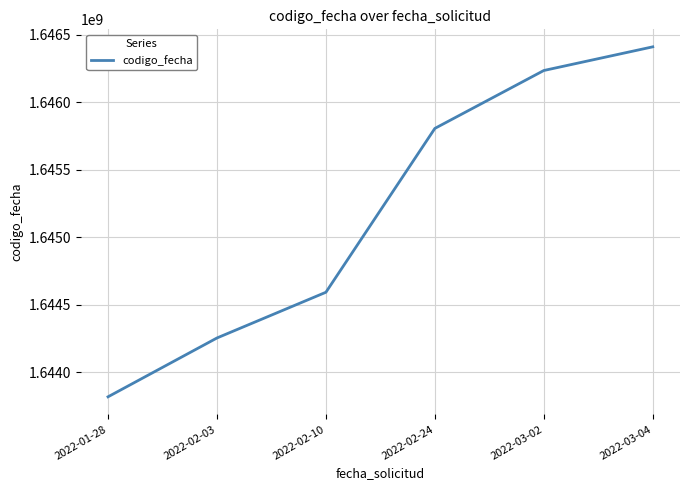

List the labels in order of value, largest first.

2022-03-04, 2022-03-02, 2022-02-24, 2022-02-10, 2022-02-03, 2022-01-28